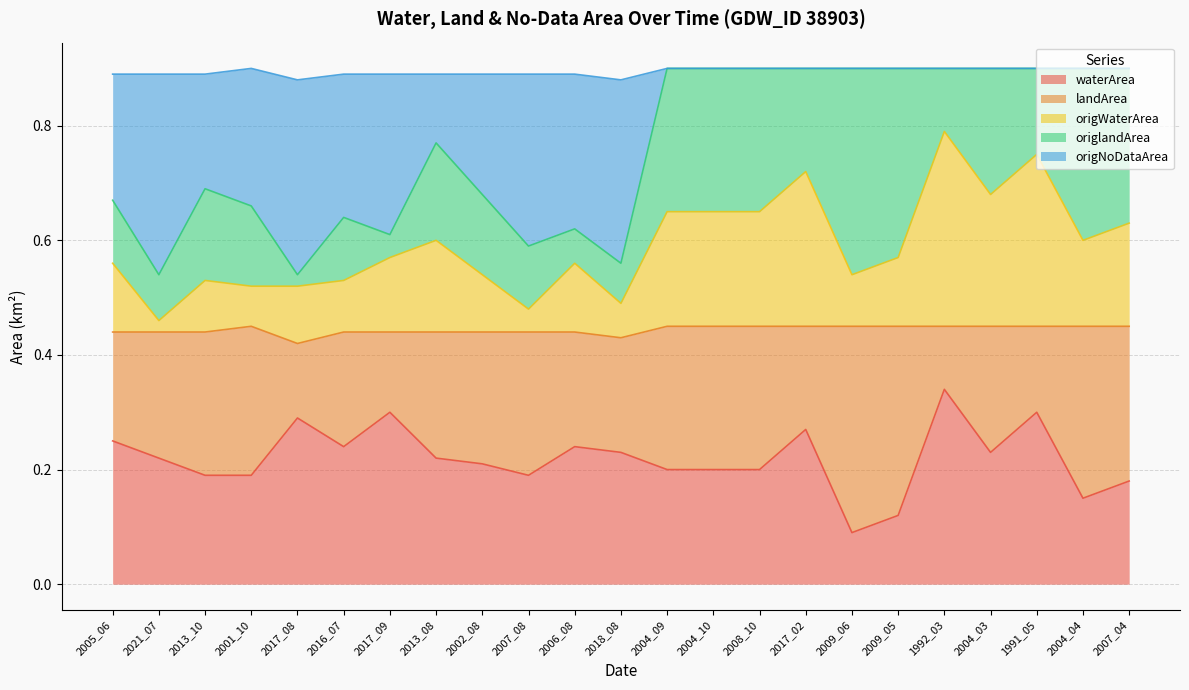

What is the smallest value displayed?

0.1